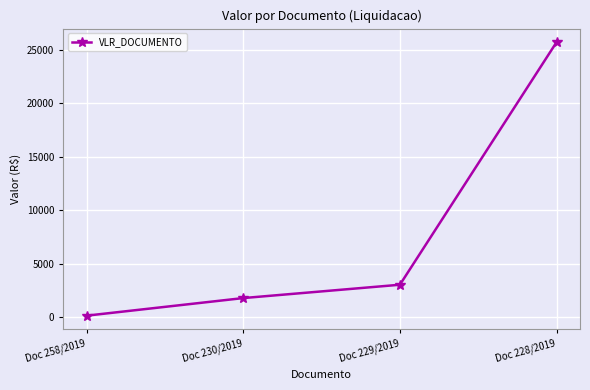

Where does the data first go above 3046?

Doc 229/2019